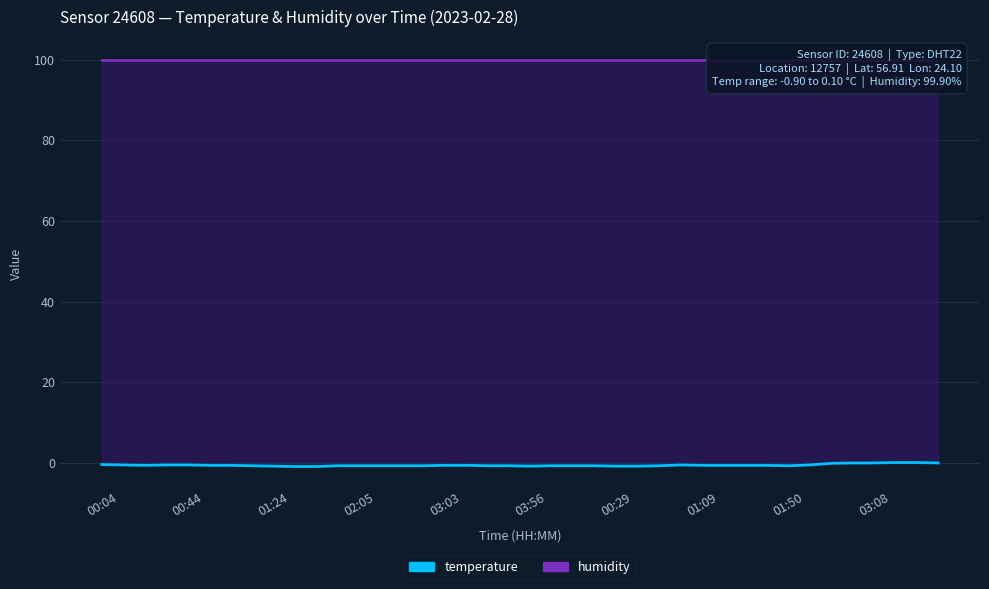

Which category has the highest value across all series?

03:40